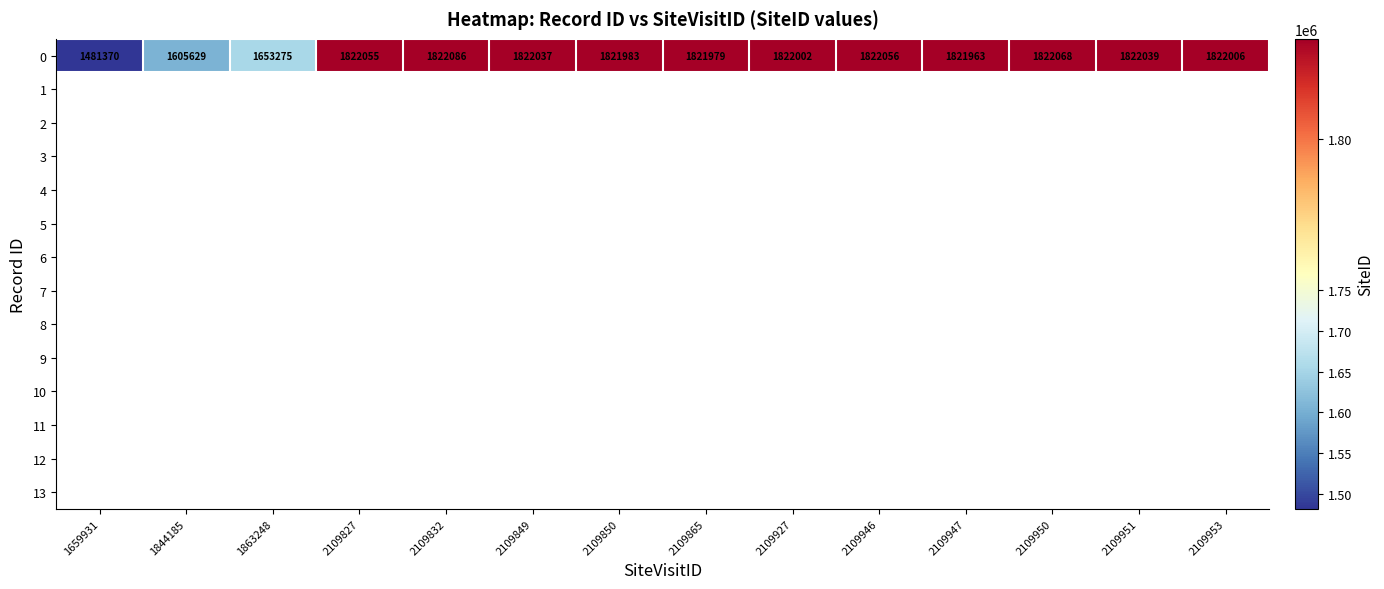

What is the difference between the maximum and second lowest values in the 0 series?

216457